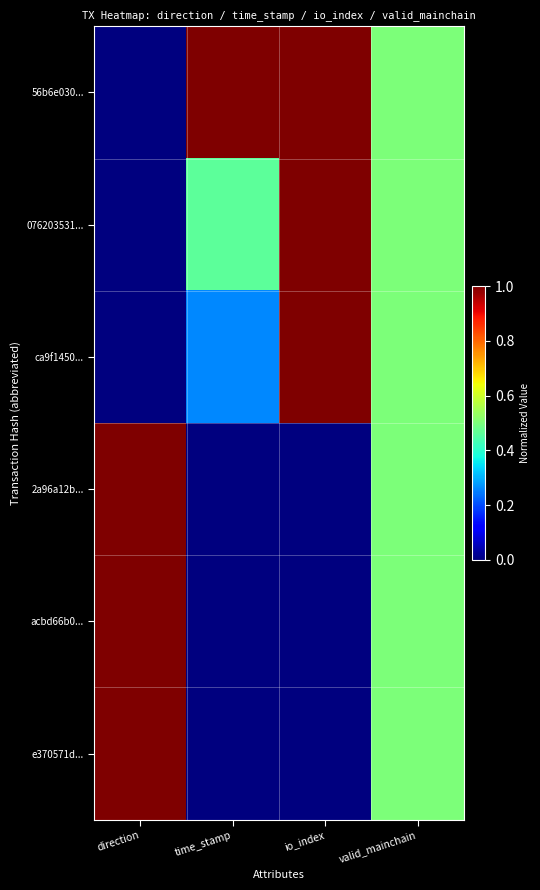

Count the number of categories in the chart.

4